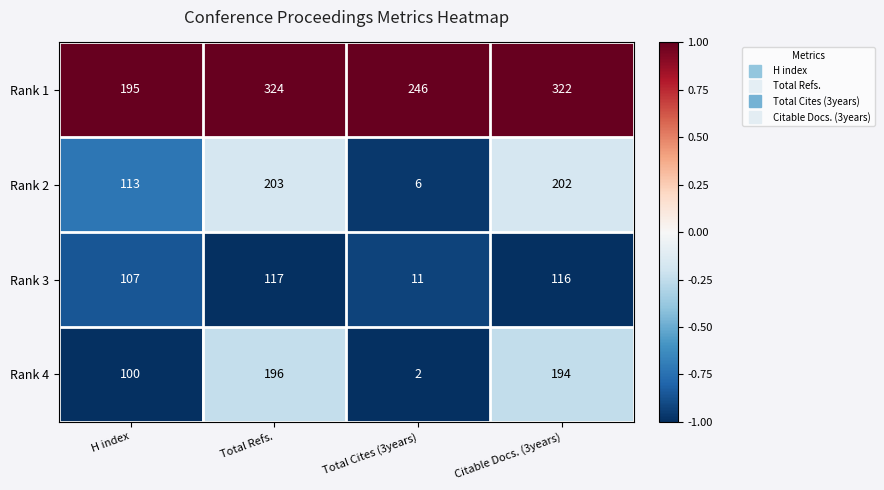

At which category is the sum across all series the highest?

Total Refs.